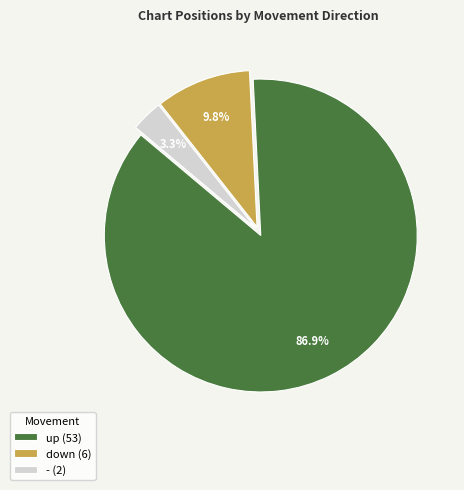

How many segments does this pie chart have?

3